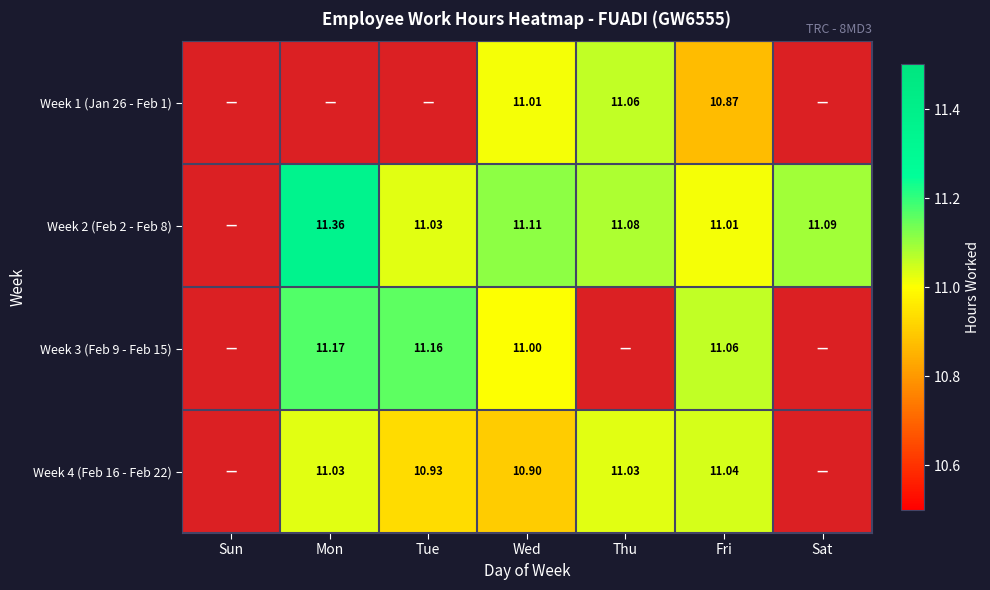

Rank the series at Mon from lowest to highest value.

Week 1 (Jan 26 - Feb 1), Week 4 (Feb 16 - Feb 22), Week 3 (Feb 9 - Feb 15), Week 2 (Feb 2 - Feb 8)